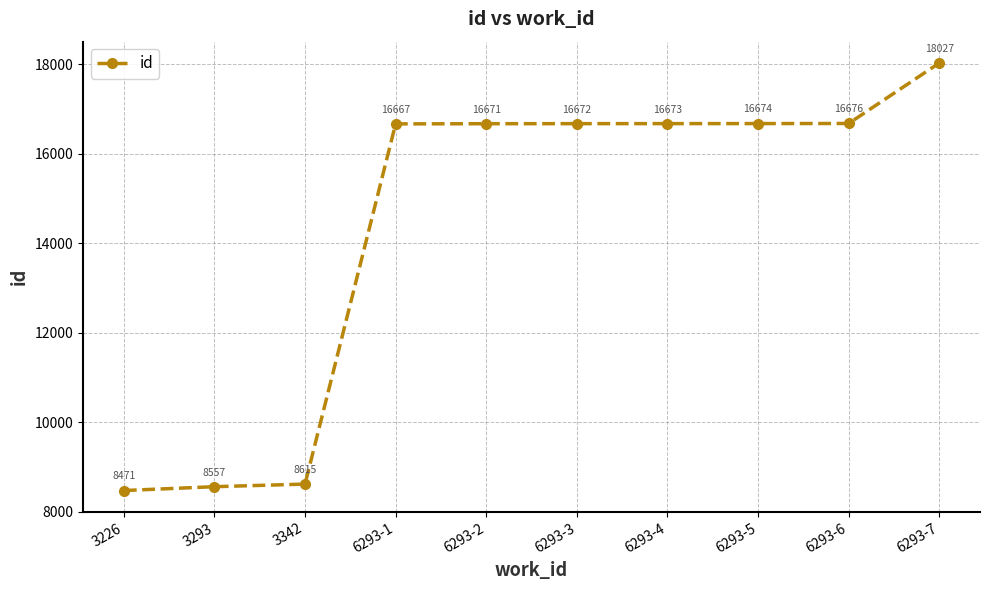

How many lines are shown in the chart?

1